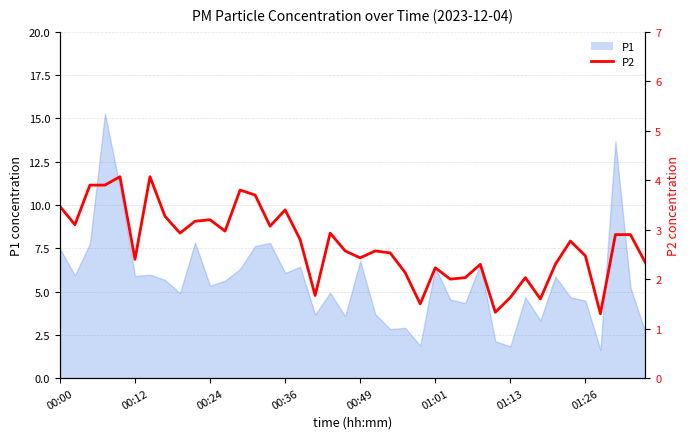

How many data points does each series have?

40